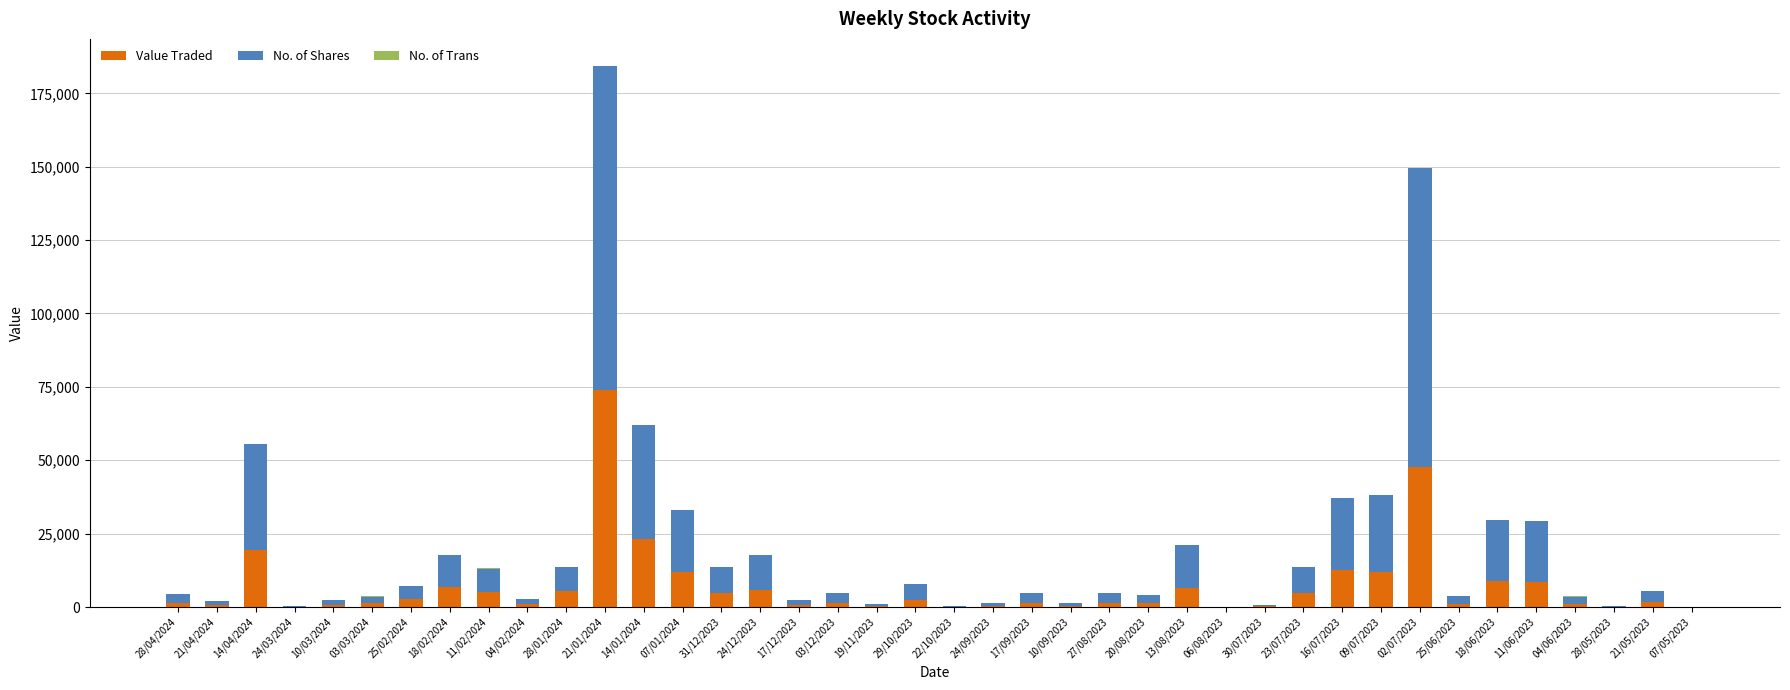

At which category is the sum across all series the highest?

21/01/2024